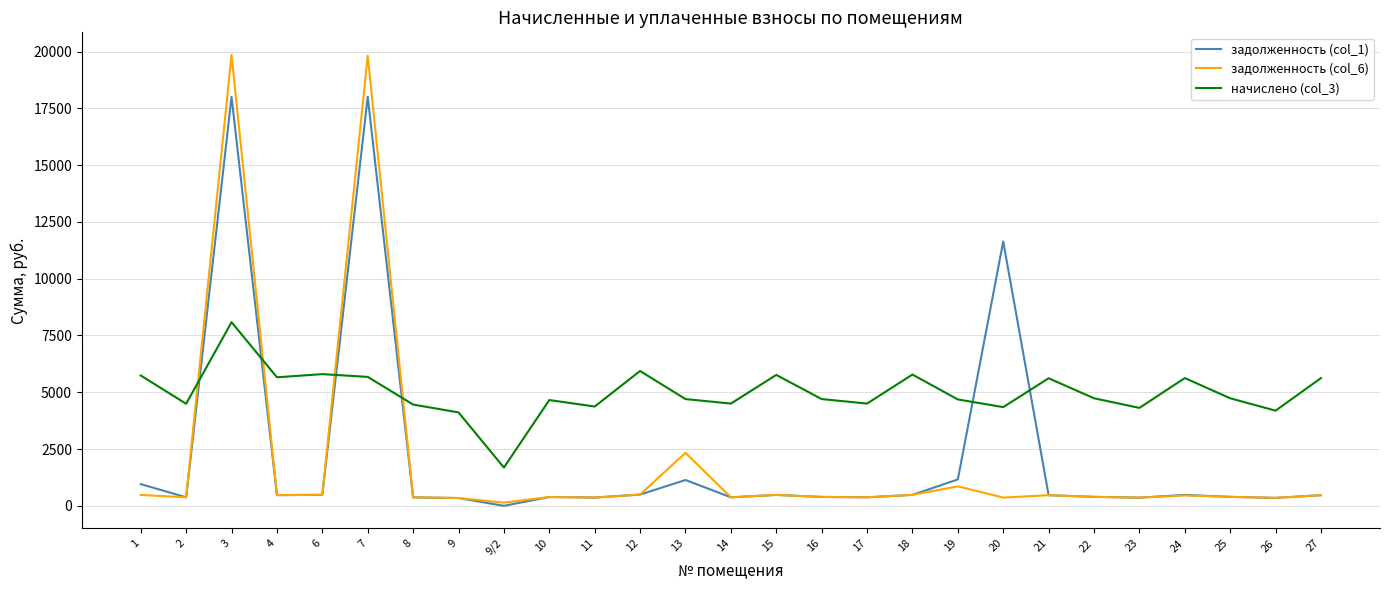

The value of начислено (col_3) at 14 is 4501.4. True or false?

True